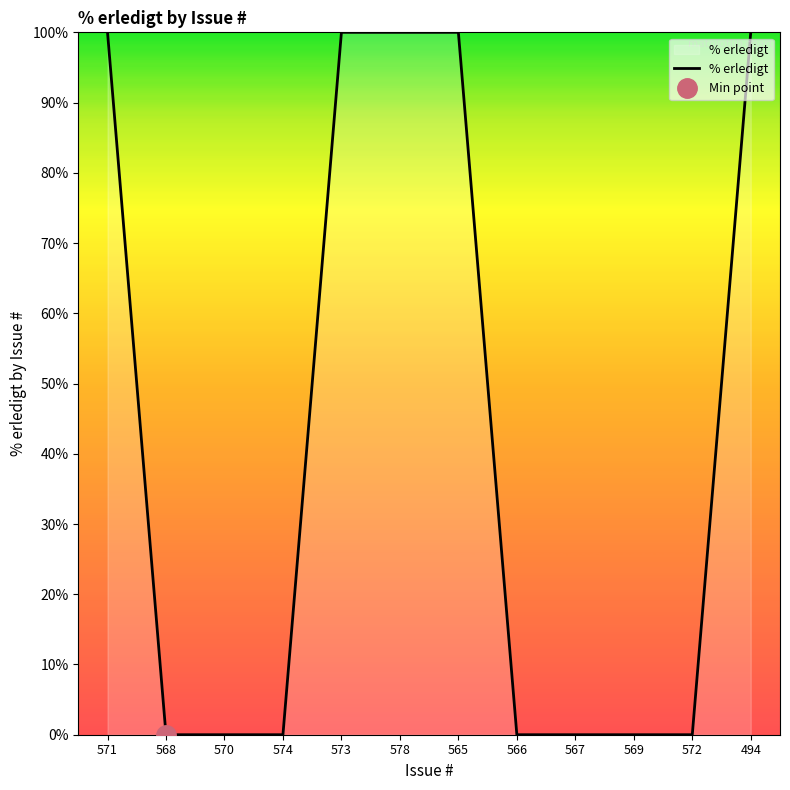

Which label corresponds to the largest value in the chart?

571